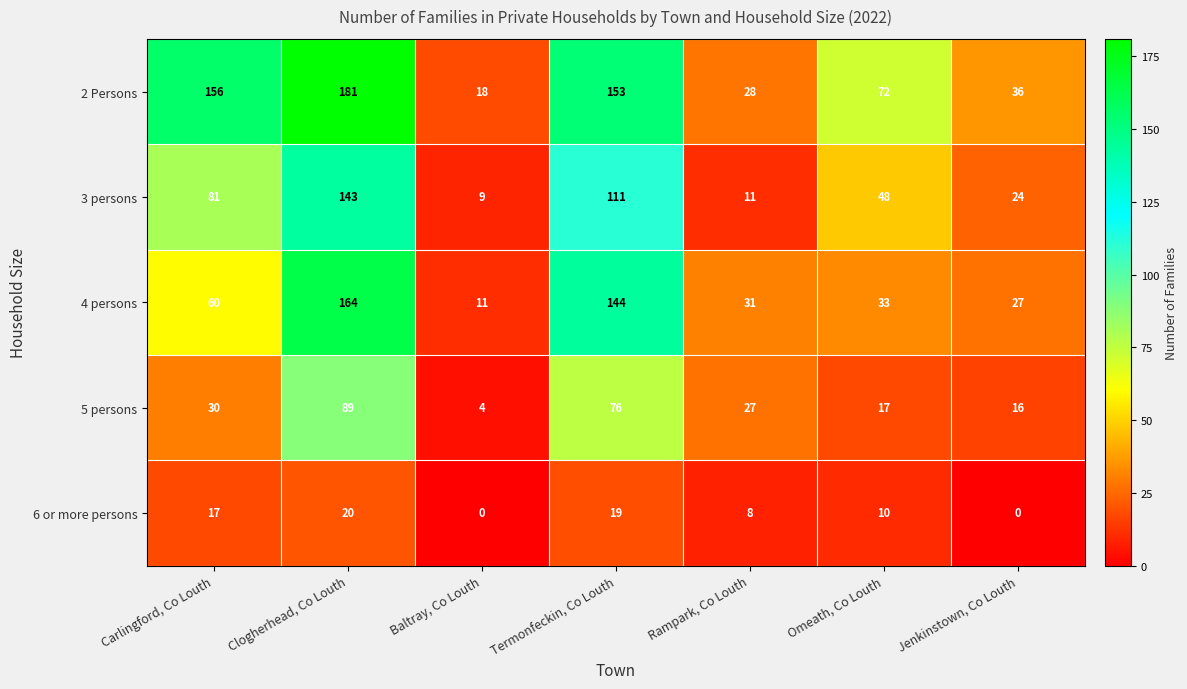

At Termonfeckin, Co Louth, list the series in order from smallest to largest.

6 or more persons, 5 persons, 3 persons, 4 persons, 2 Persons